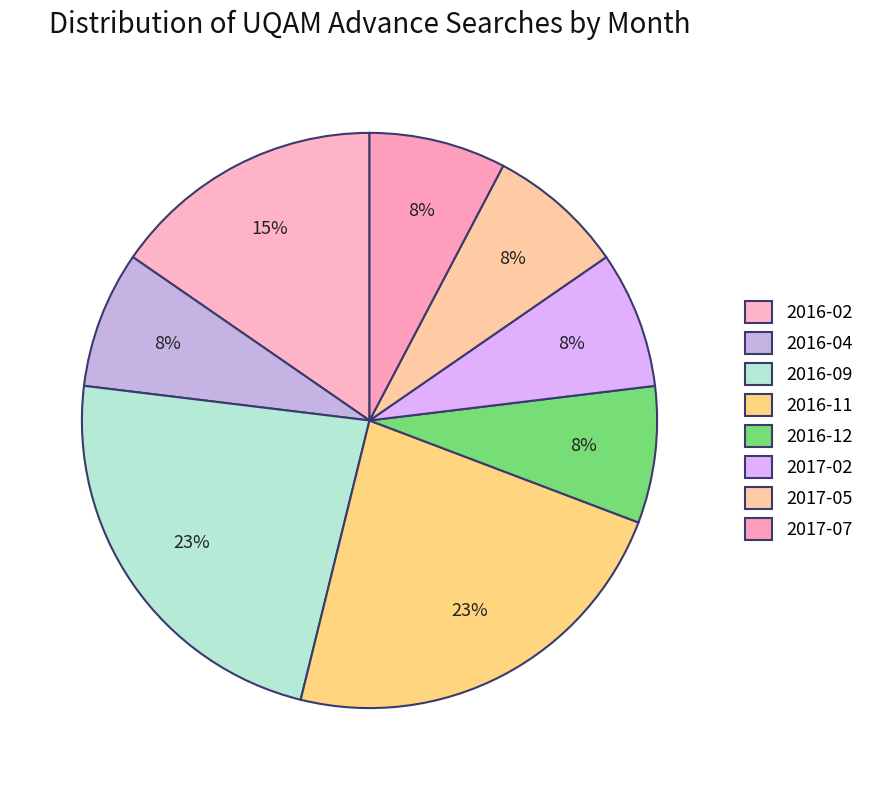

True or false: 2017-05 accounts for 8% of the total.

True